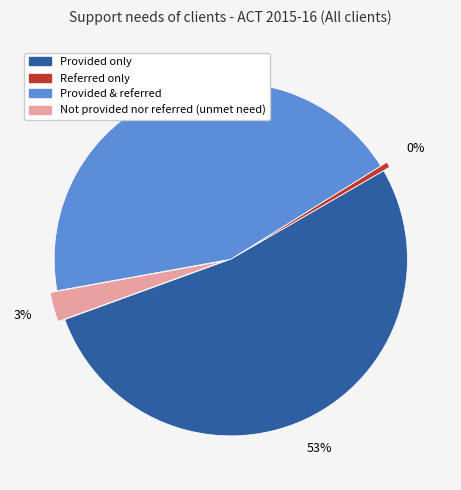

Do Provided only and Not provided nor referred (unmet need) together represent more than half of the pie?

Yes